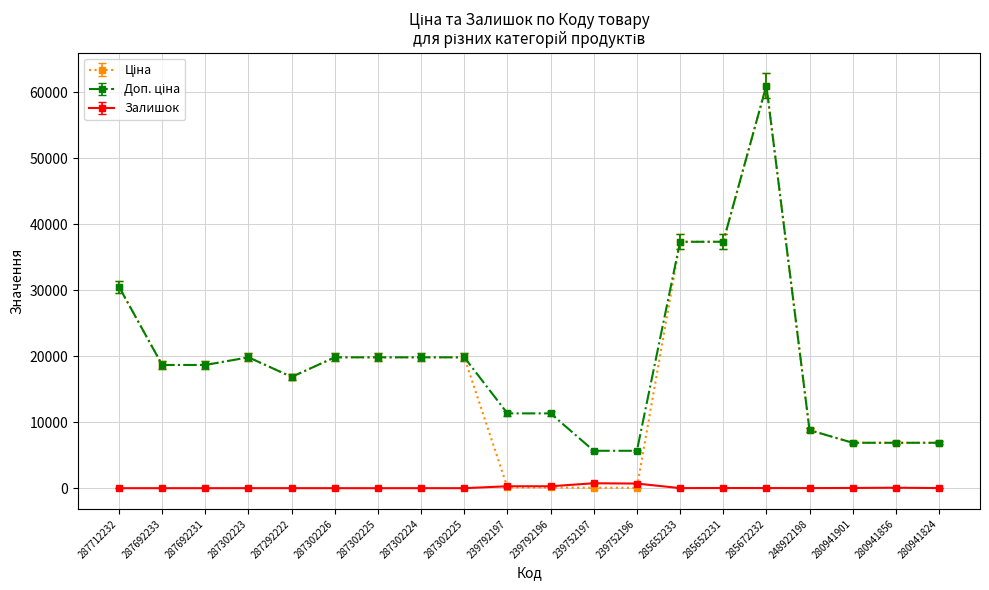

How many categories are shown in the chart?

20